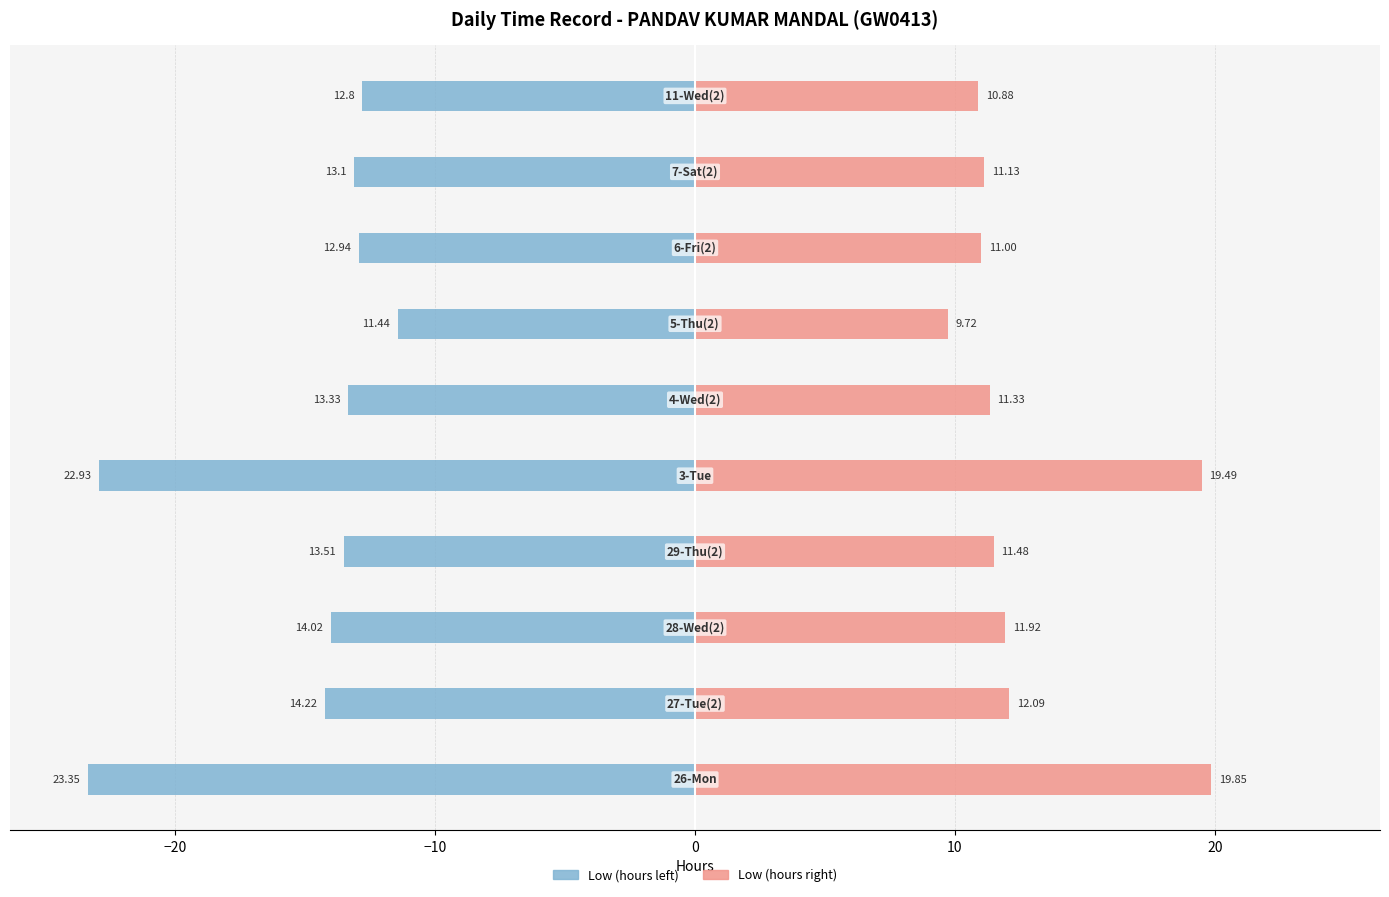

What is the lowest value of the Scaled Low series?

9.7